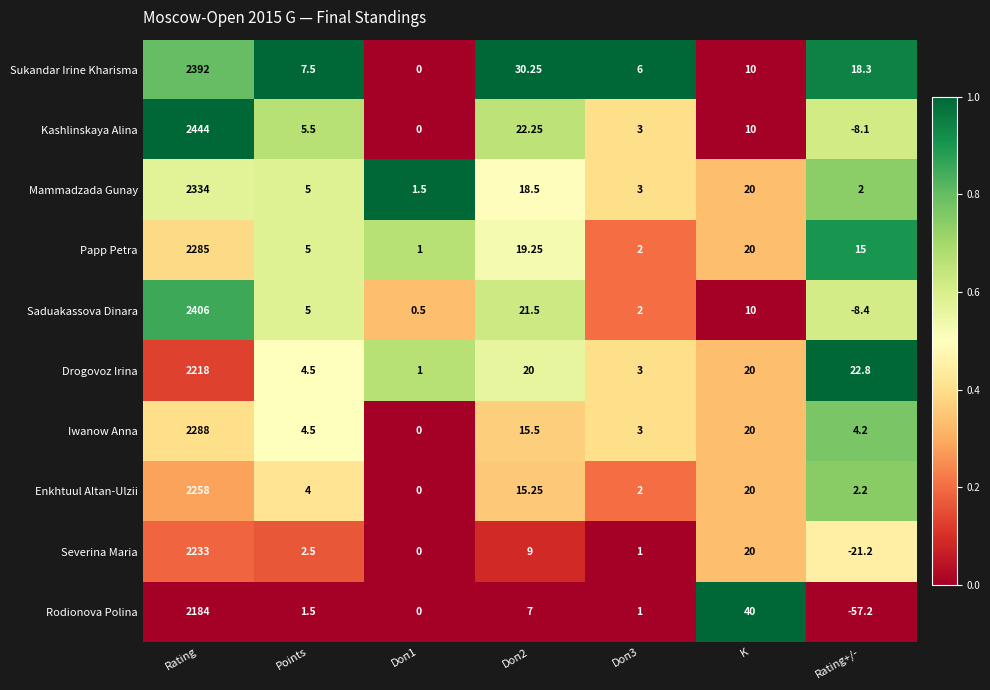

At which label is Rodionova Polina closest to 1063?

K